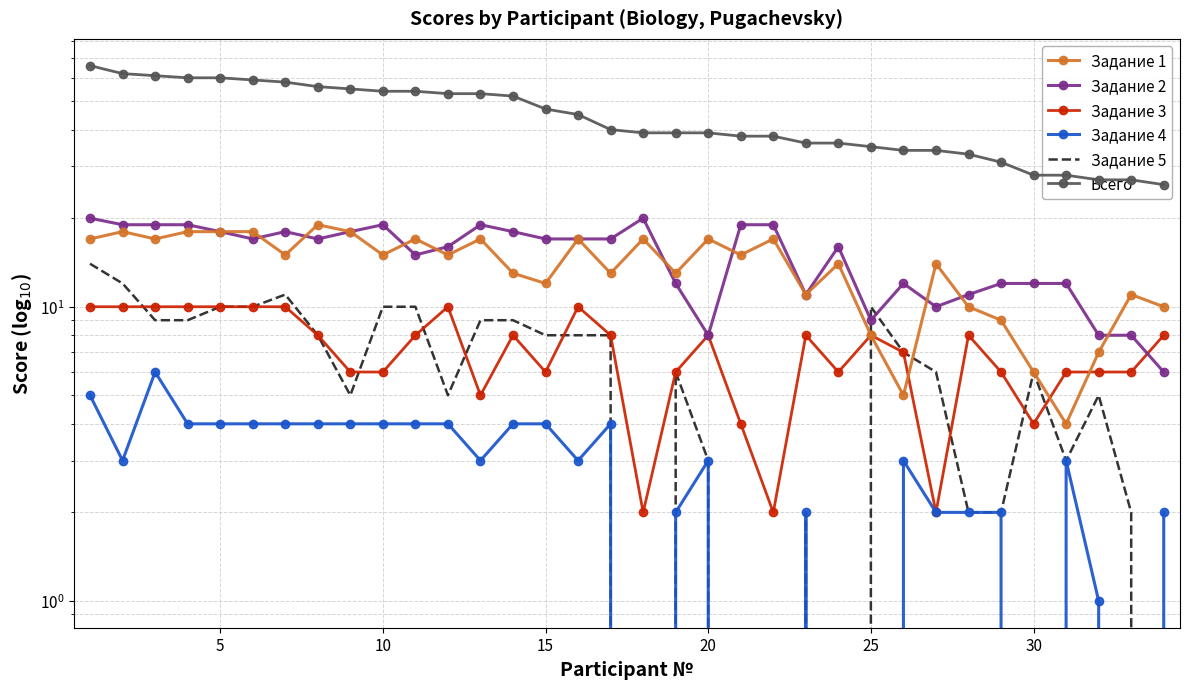

What is the difference between the highest and lowest values at 15?

56